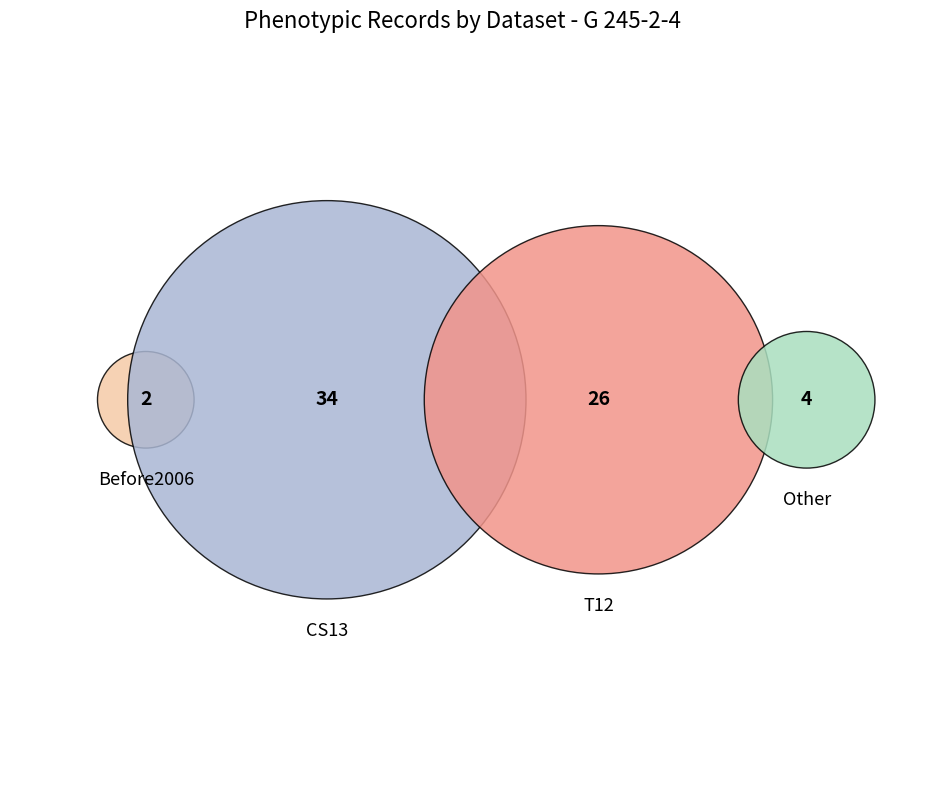

What is the total percentage of Other and T12?

45.5%